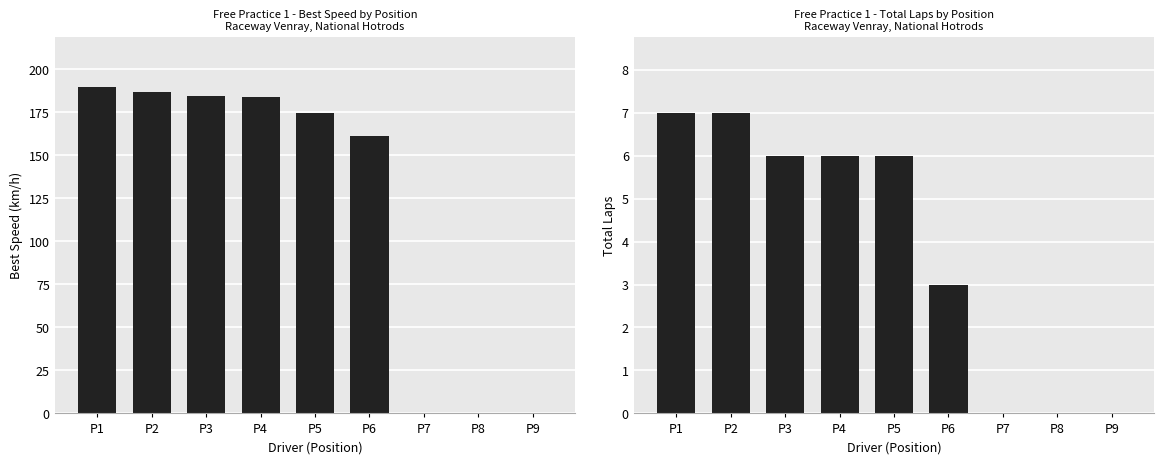

Is the value of Total Laps at P5 greater than the value of Best Speed at P8?

Yes